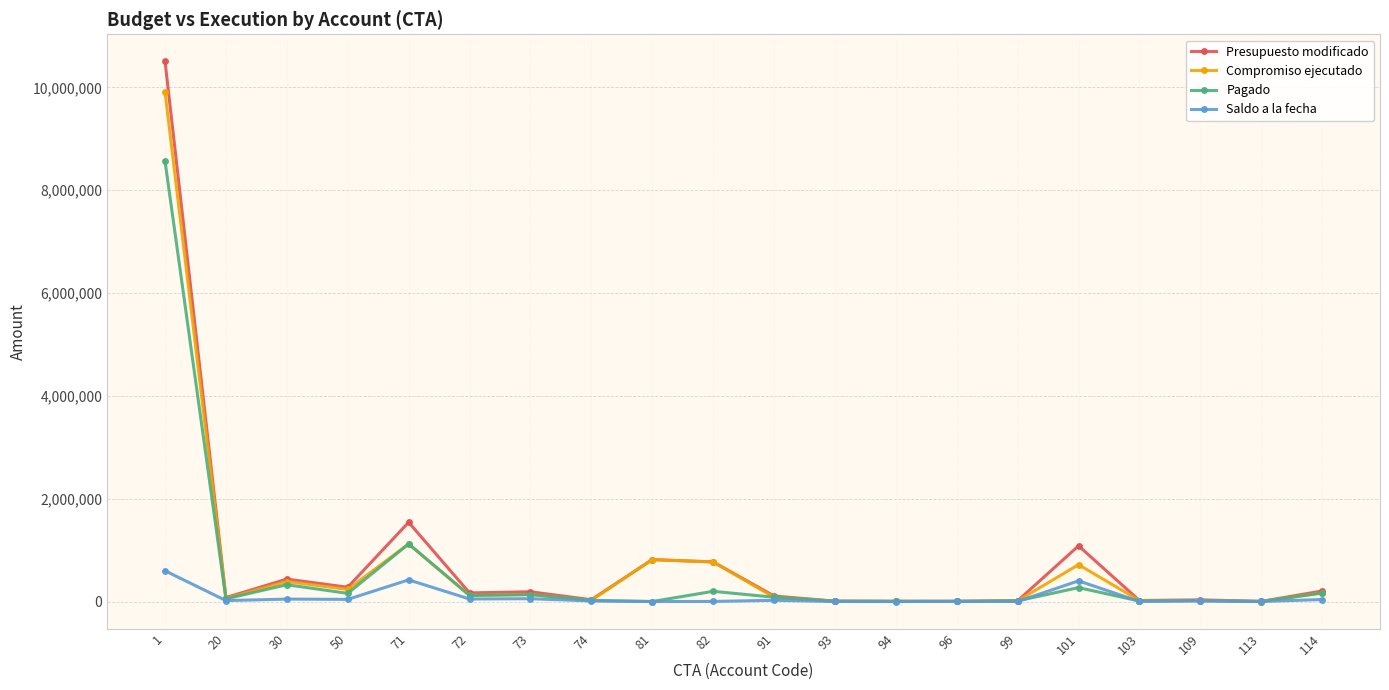

Is the value of Compromiso ejecutado at 71 greater than the value of Pagado at 114?

Yes